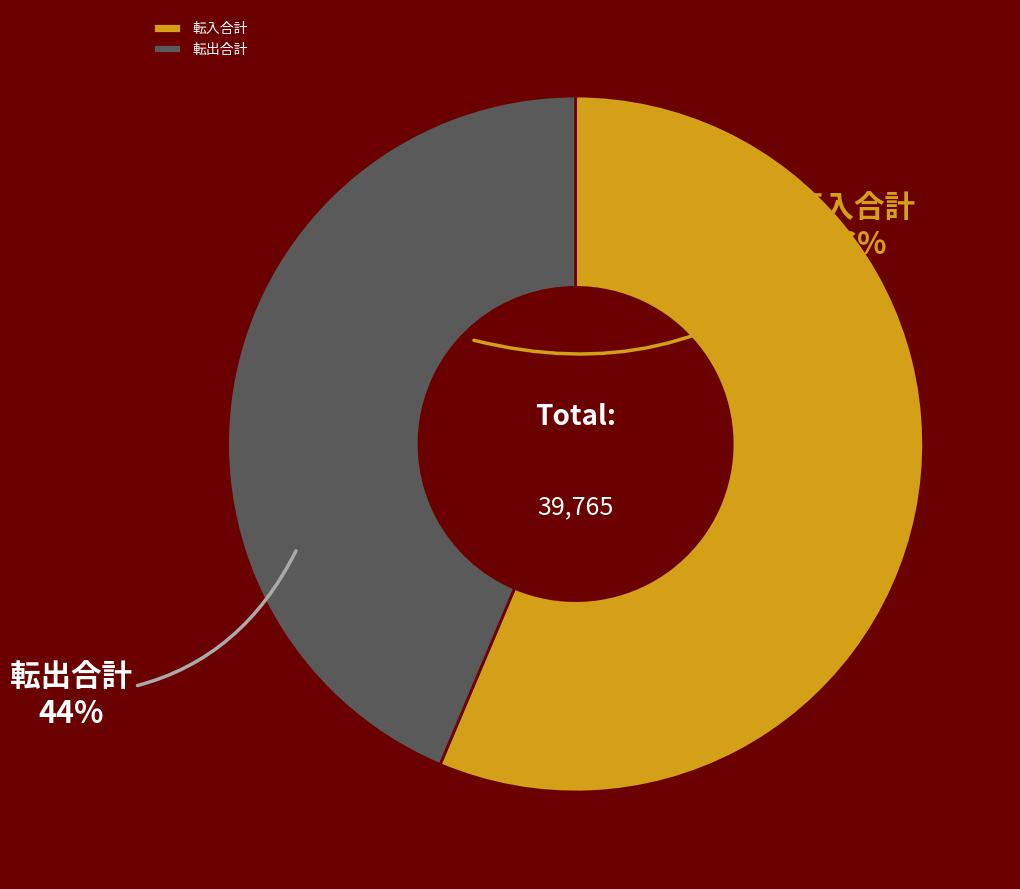

Is there any slice that represents more than half of the pie?

Yes